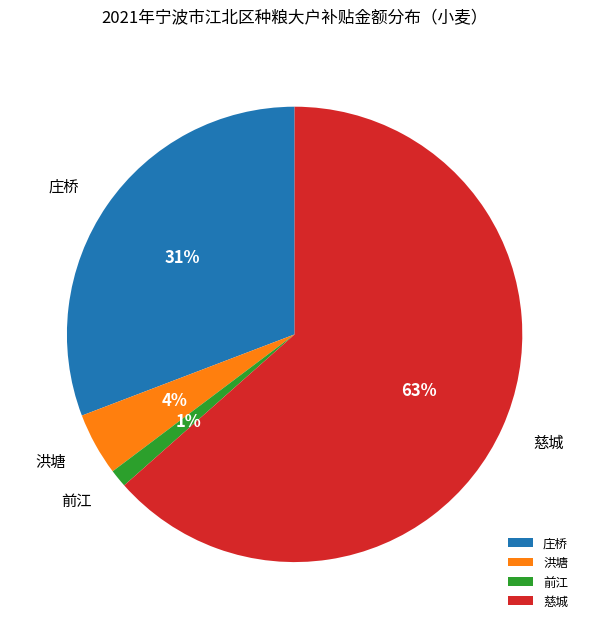

True or false: 洪塘 accounts for 4% of the total.

True